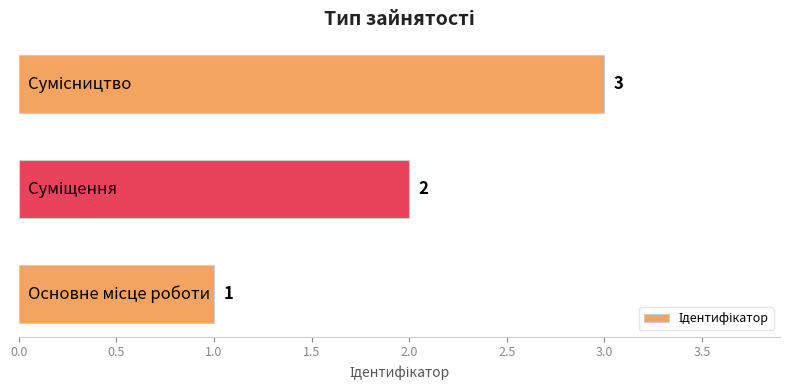

What is the sum of all values?

6